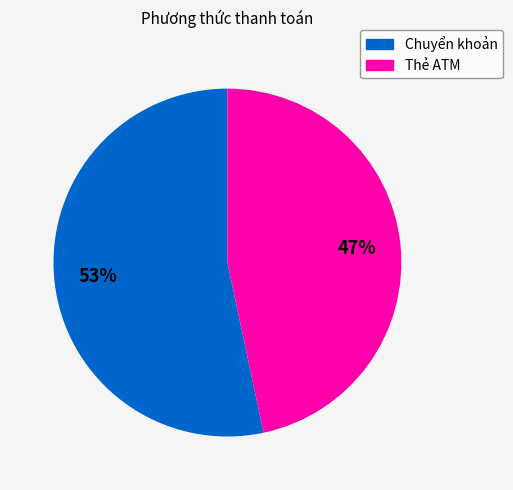

Which category has the biggest portion of the pie?

Chuyển khoản